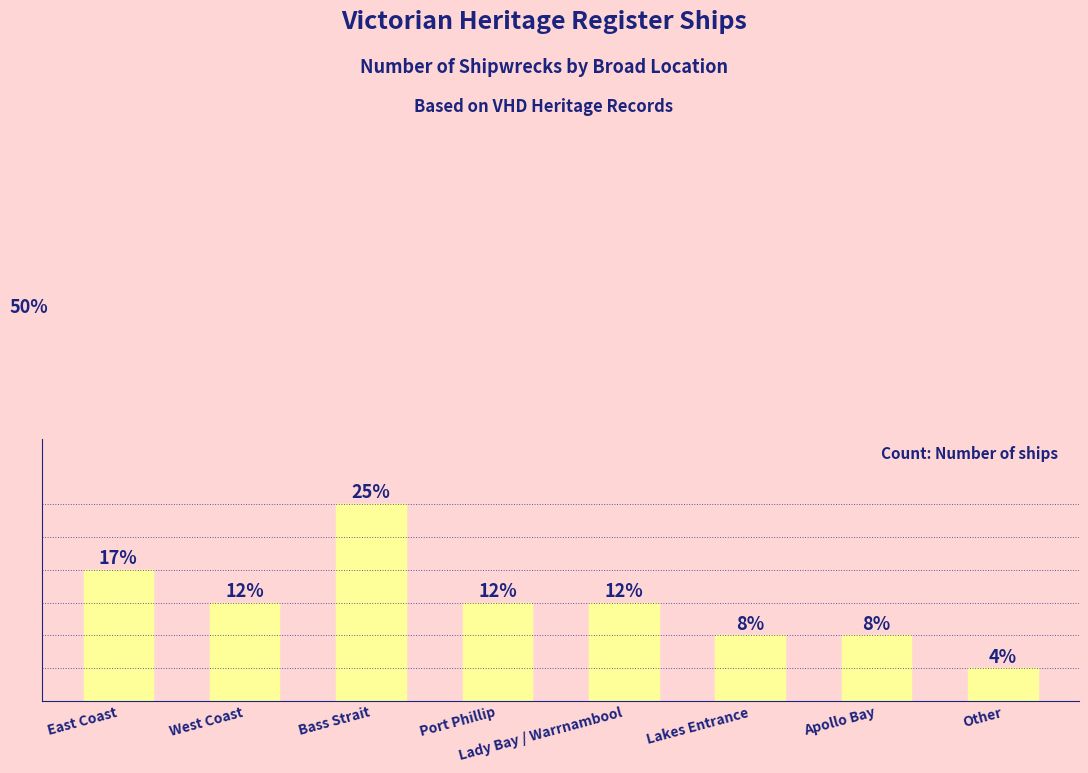

Which has a higher value, Apollo Bay or Bass Strait?

Bass Strait